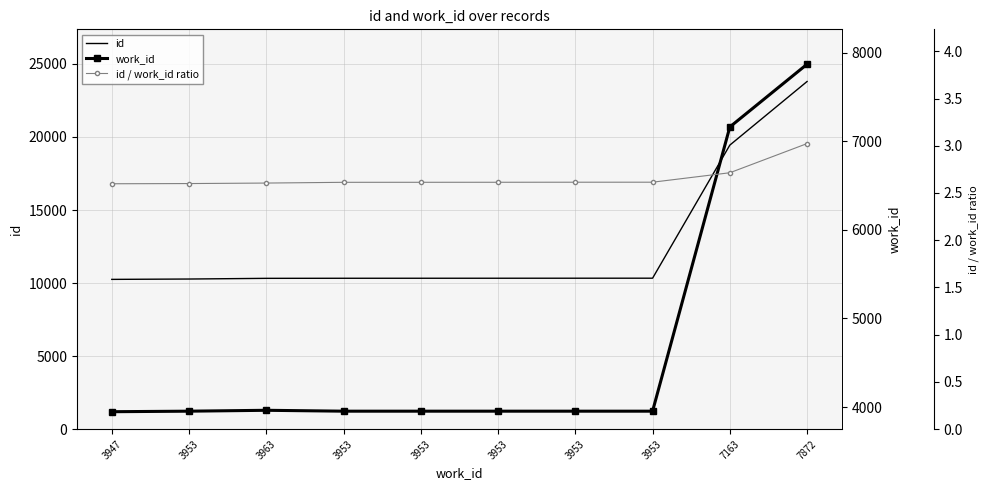

True or false: id has a value of 10330.0 at 3953.

True